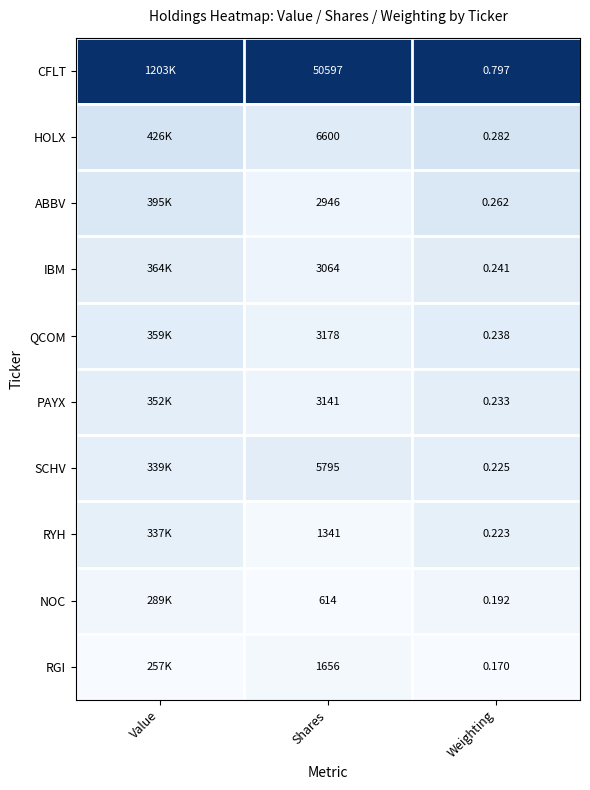

At Weighting, list the series in order from smallest to largest.

RGI, NOC, RYH, SCHV, PAYX, QCOM, IBM, ABBV, HOLX, CFLT